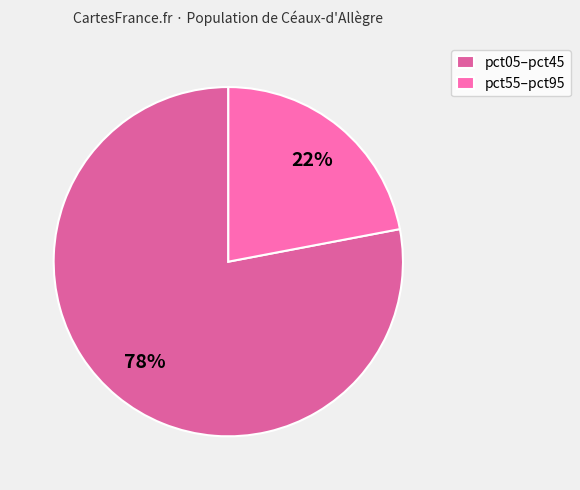

Is there any slice that represents more than half of the pie?

Yes